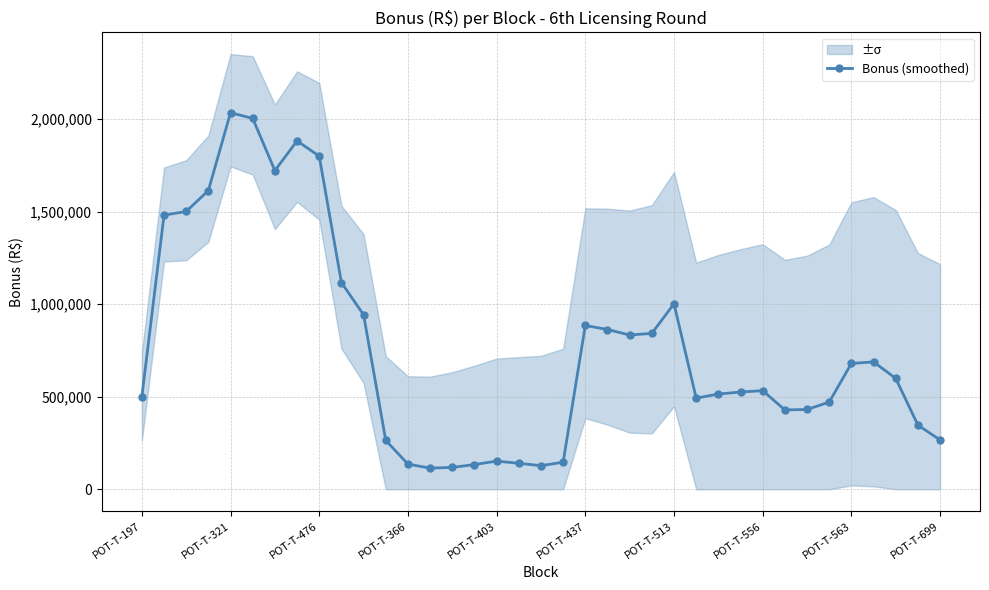

The value of Bonus (smoothed) at POT-T-437 is 885222.2. True or false?

True